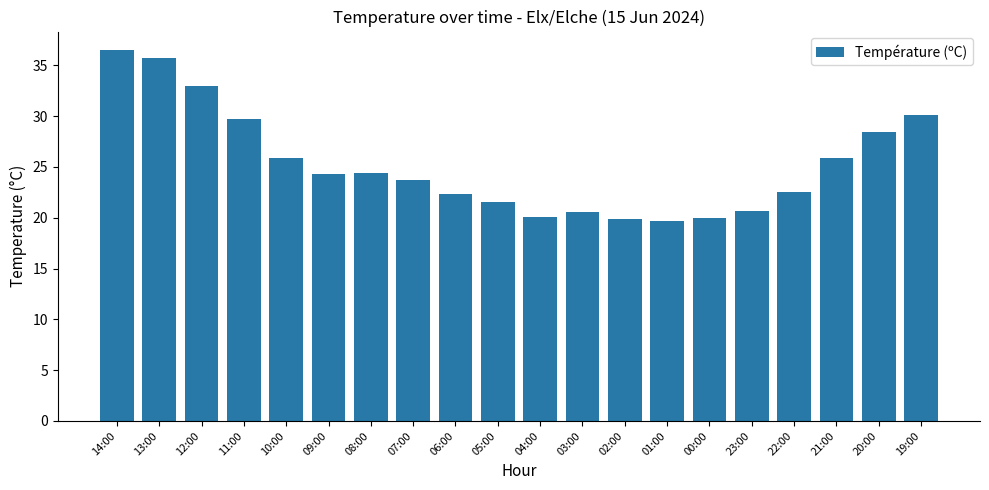

What is the smallest value displayed?

19.7